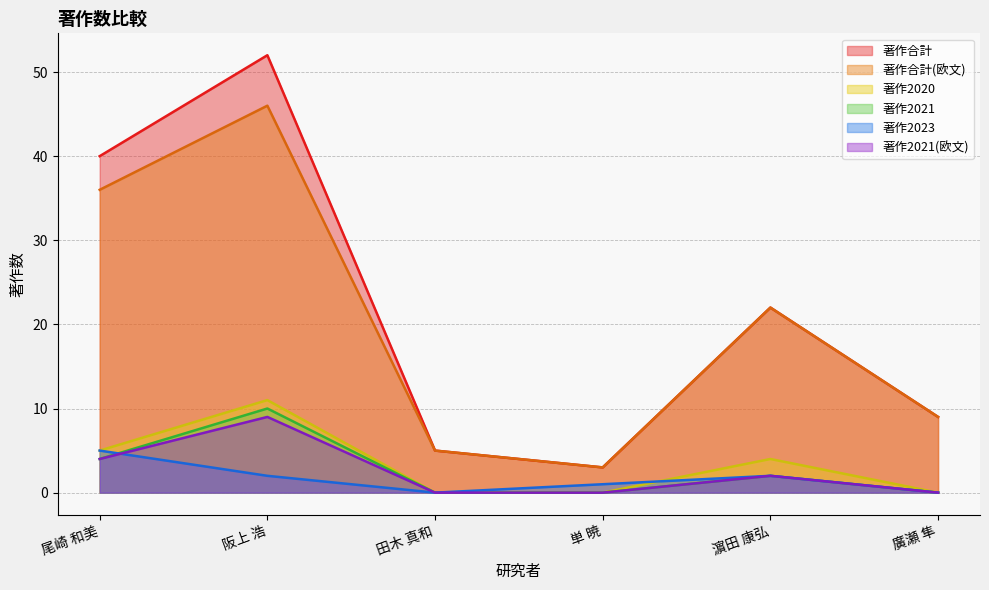

Which series has the widest spread of values?

著作合計